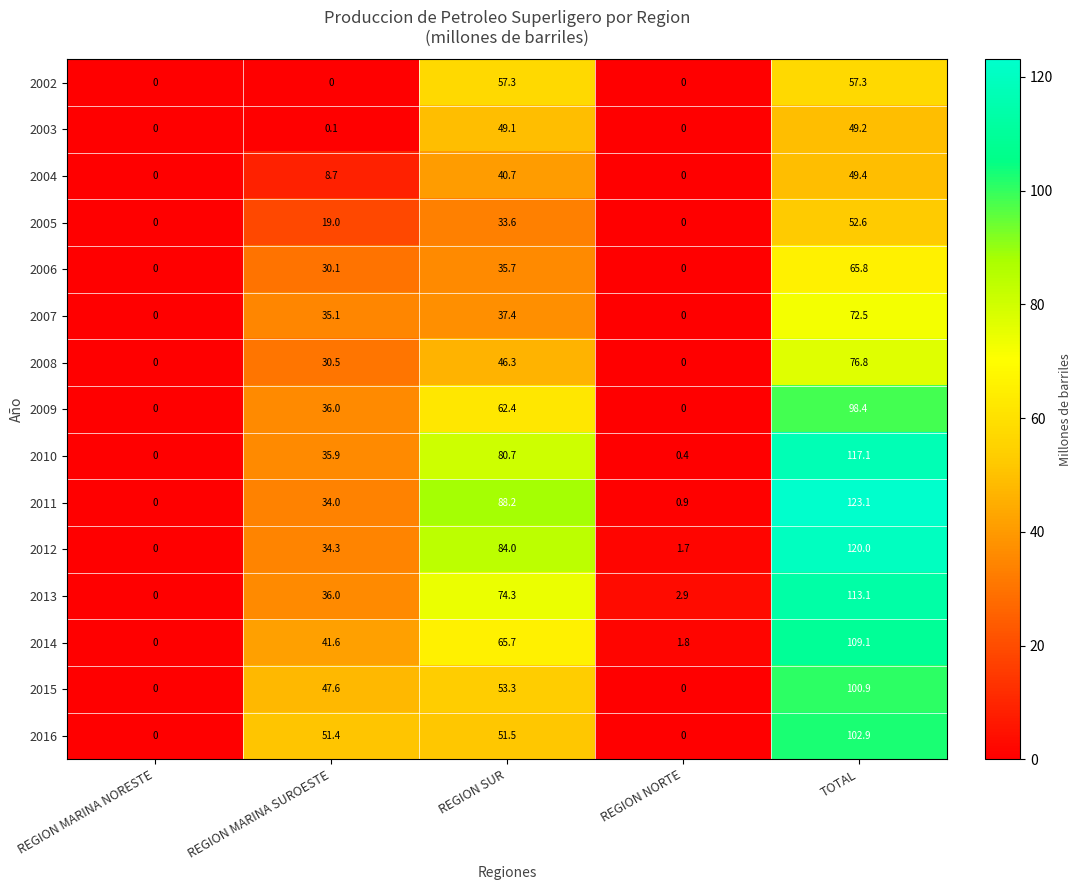

The 2003 series shows 0.1 at REGION MARINA SUROESTE. True or false?

True